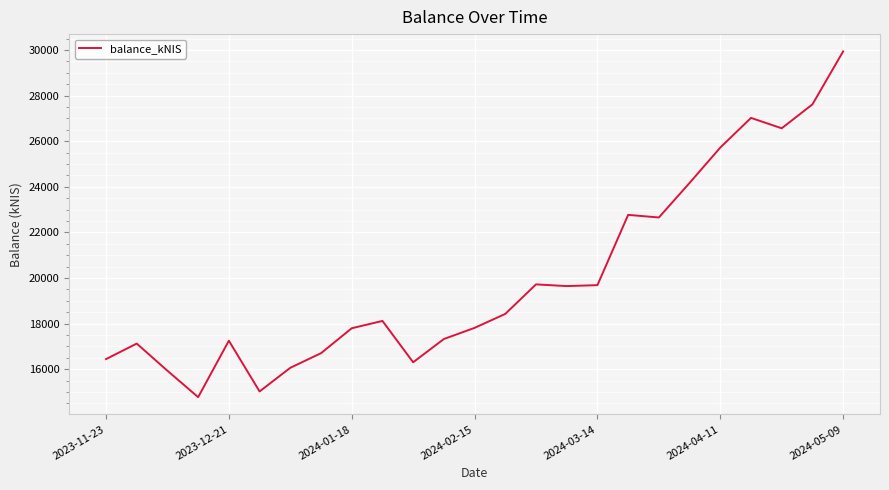

What is the difference between the maximum and minimum values?

15171.9